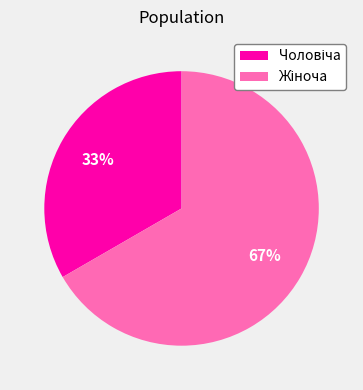

Is there any slice that represents more than half of the pie?

Yes